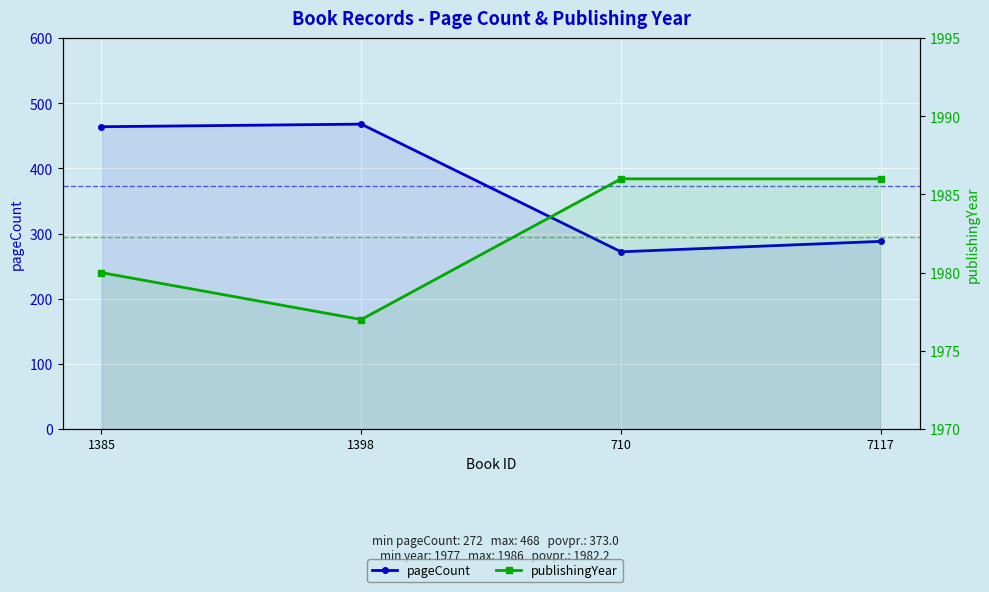

What are all the series names shown in the legend?

pageCount, publishingYear